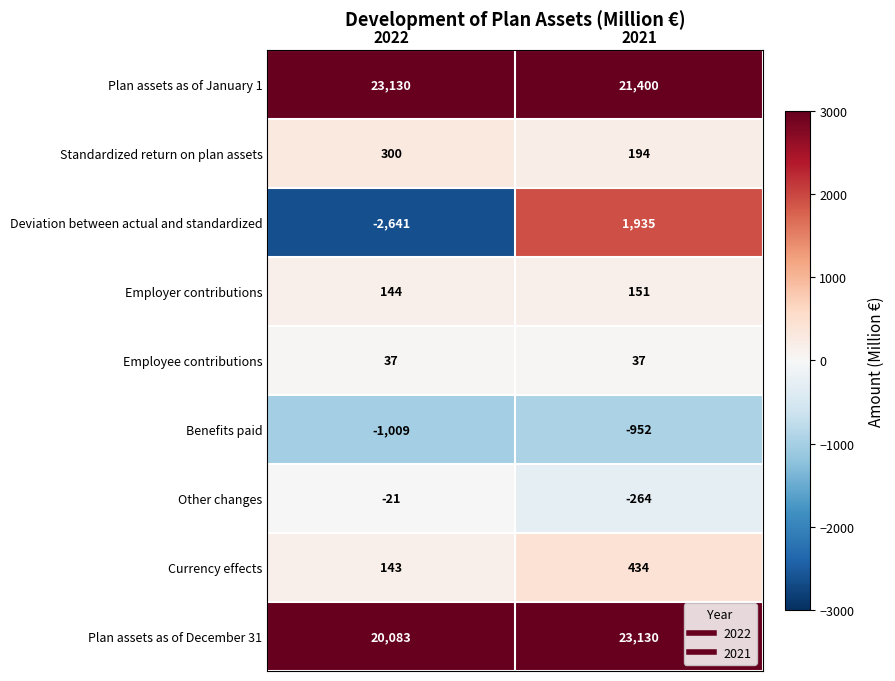

What is the maximum value shown in the chart?

23130